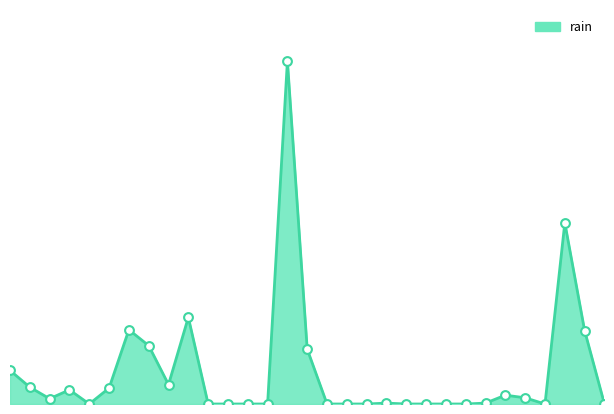

How many lines are shown in the chart?

1